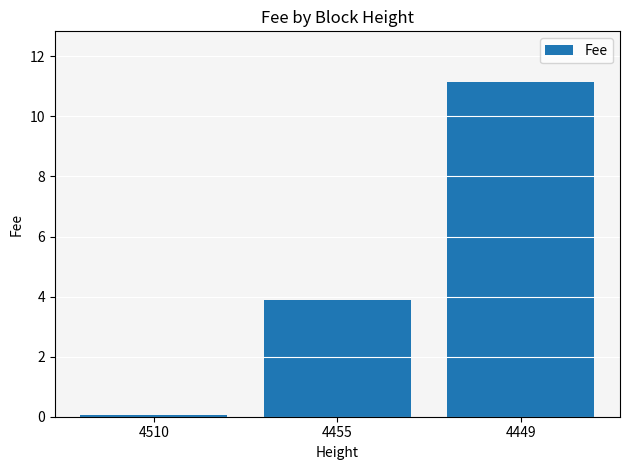

Count the number of values greater than 3.

2